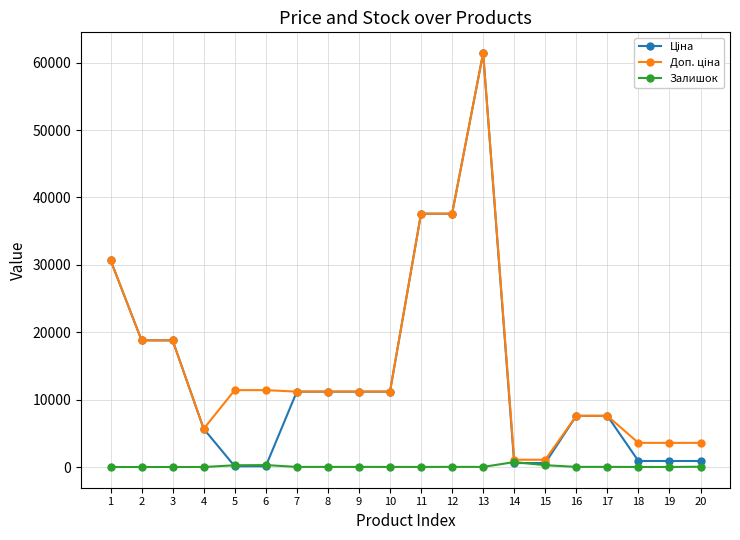

True or false: Залишок has more than 0 points higher than both neighbors.

True